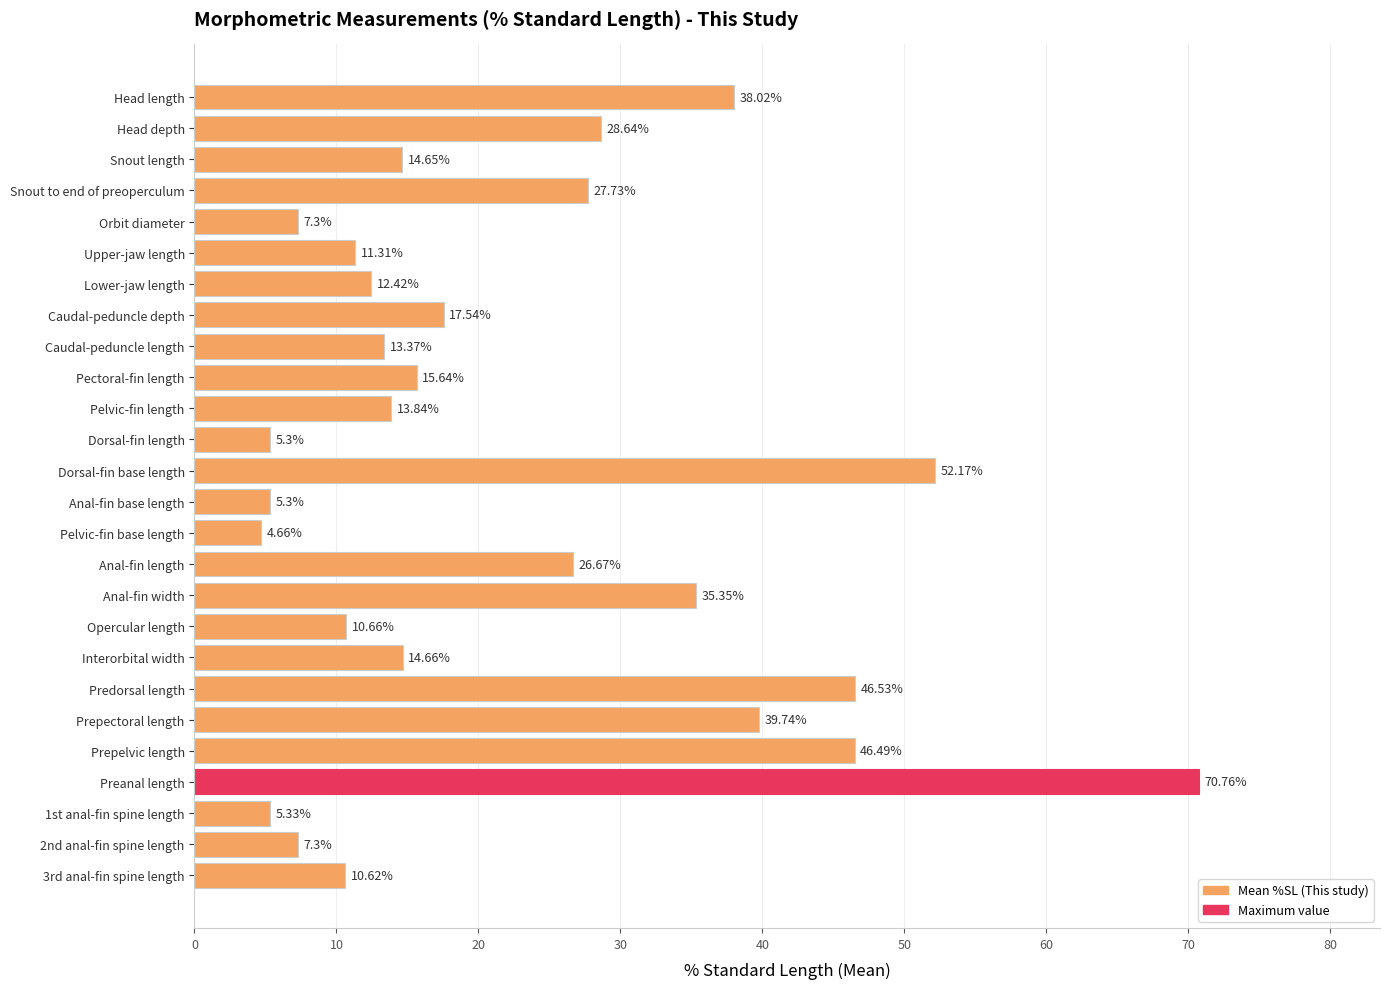

At which category does the chart reach its peak across all series?

Preanal length